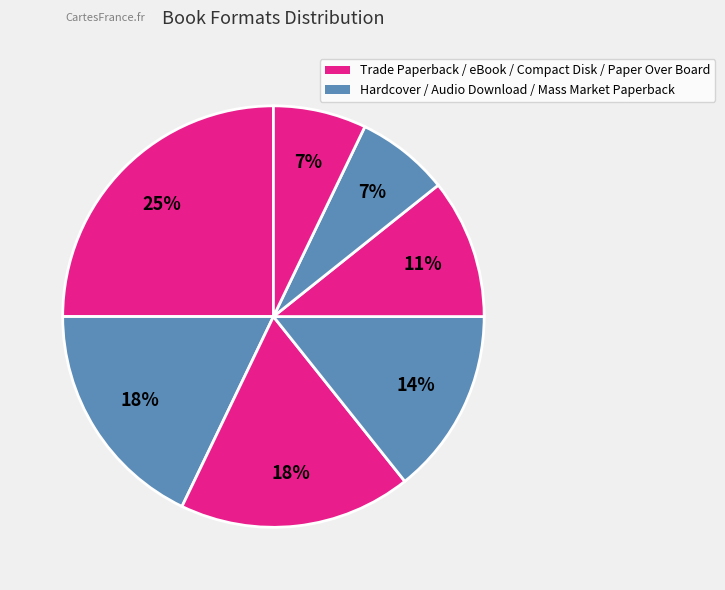

How many slices are in this pie chart?

7